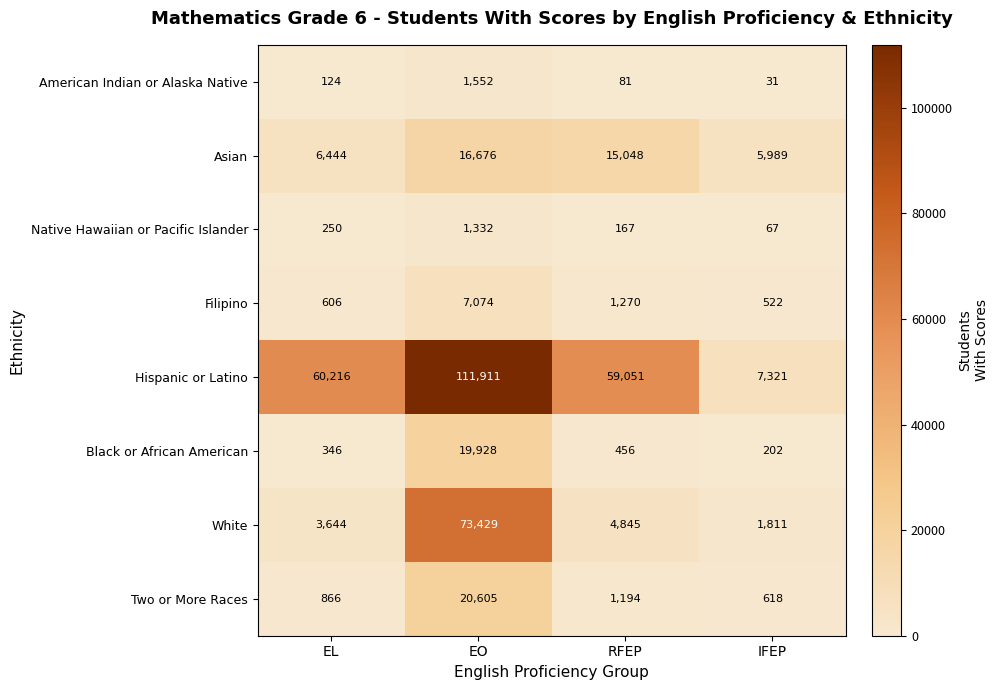

True or false: Filipino has a value of 2348 at EO.

False